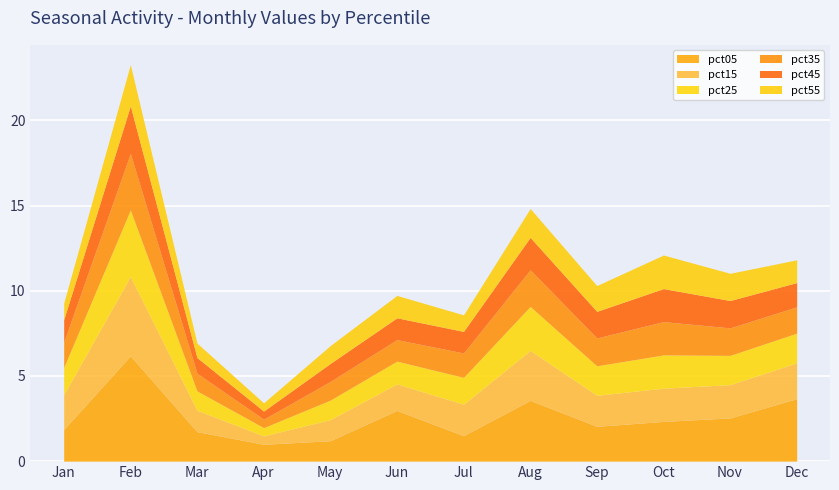

How many lines are shown in the chart?

6